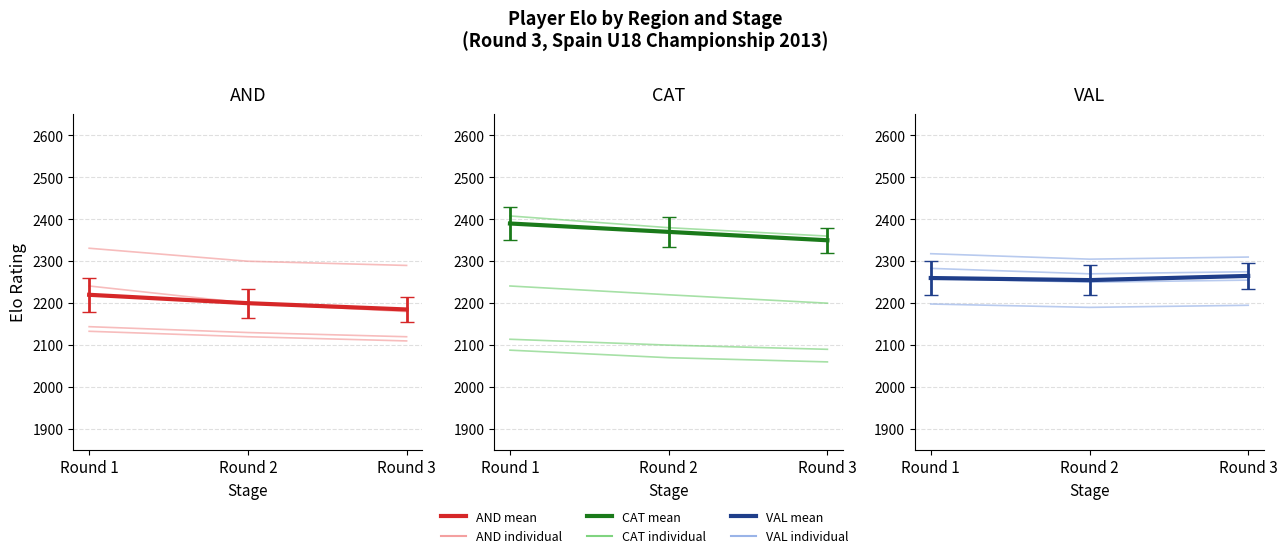

What is the total value across all series at Round 1?

13409